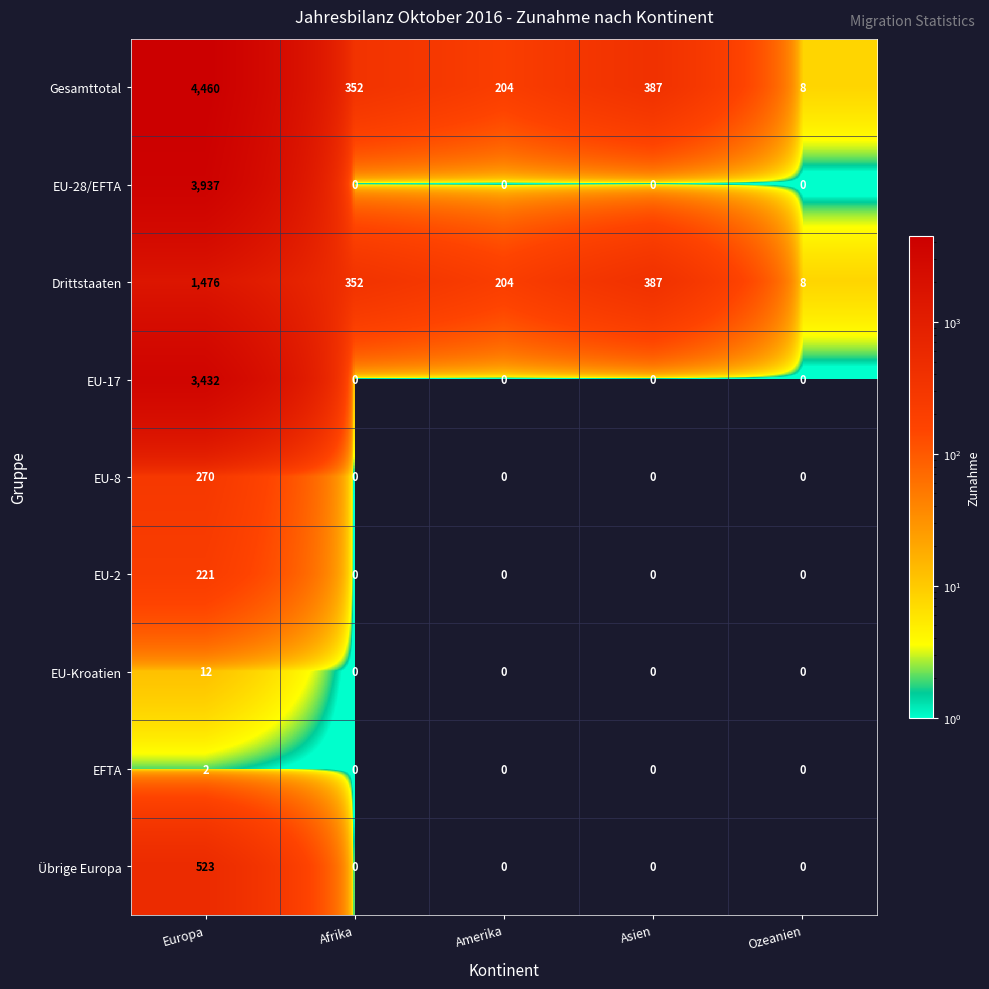

What is the difference between the Drittstaaten values at Asien and Europa?

1089